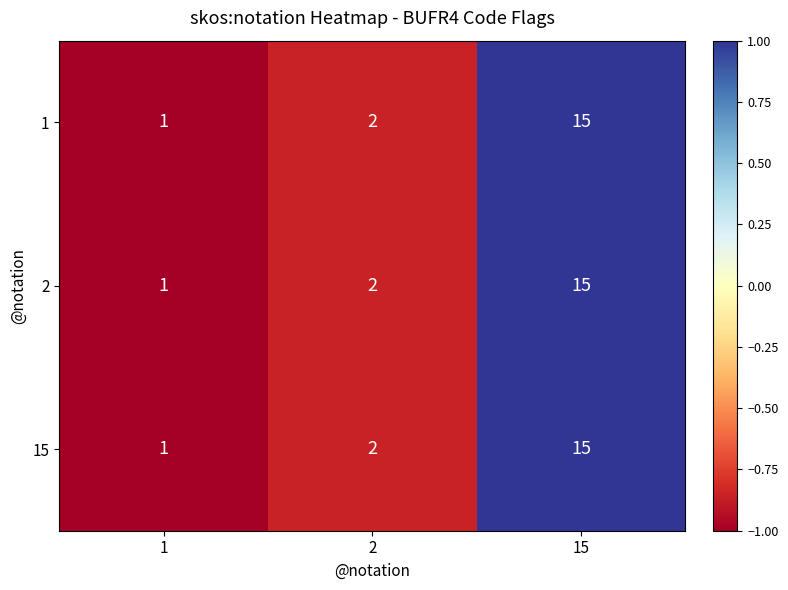

Rank the categories by 2 value from lowest to highest.

1, 2, 15